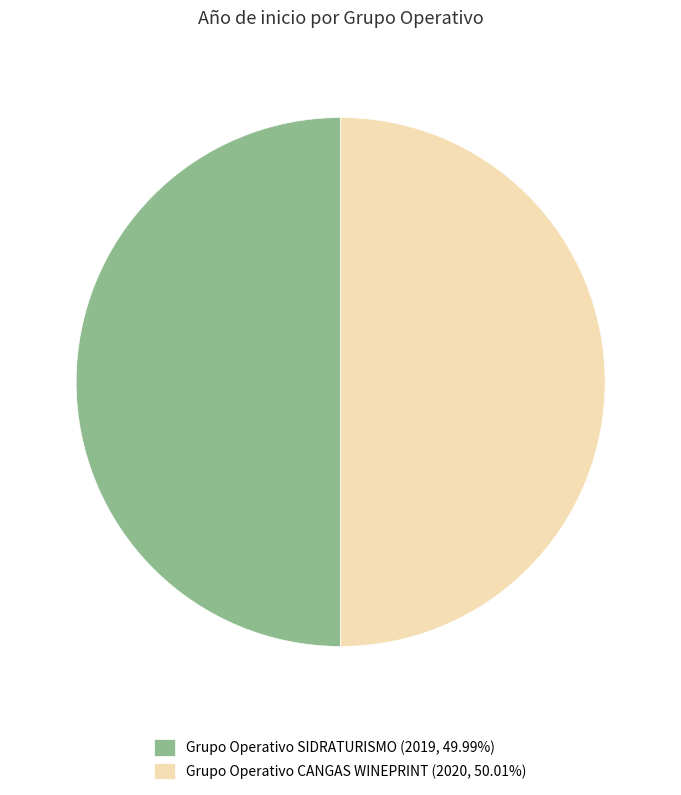

Do Grupo Operativo CANGAS WINEPRINT (2020, 50.01%) and Grupo Operativo SIDRATURISMO (2019, 49.99%) together represent more than half of the pie?

Yes